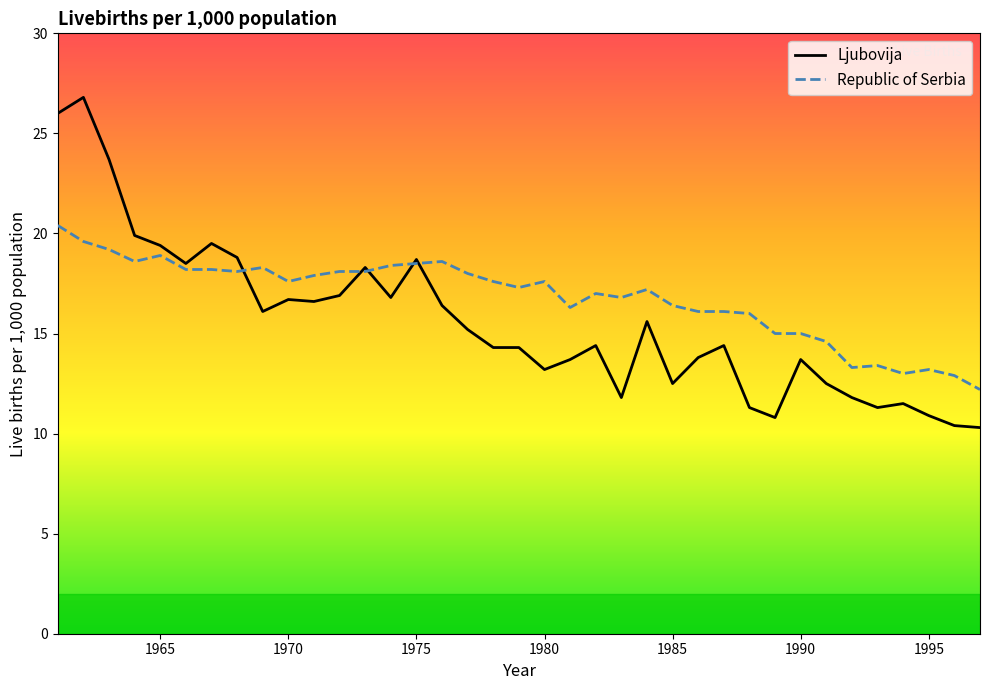

What is the value of the Republic of Serbia point at the 34th from the left?

13.0